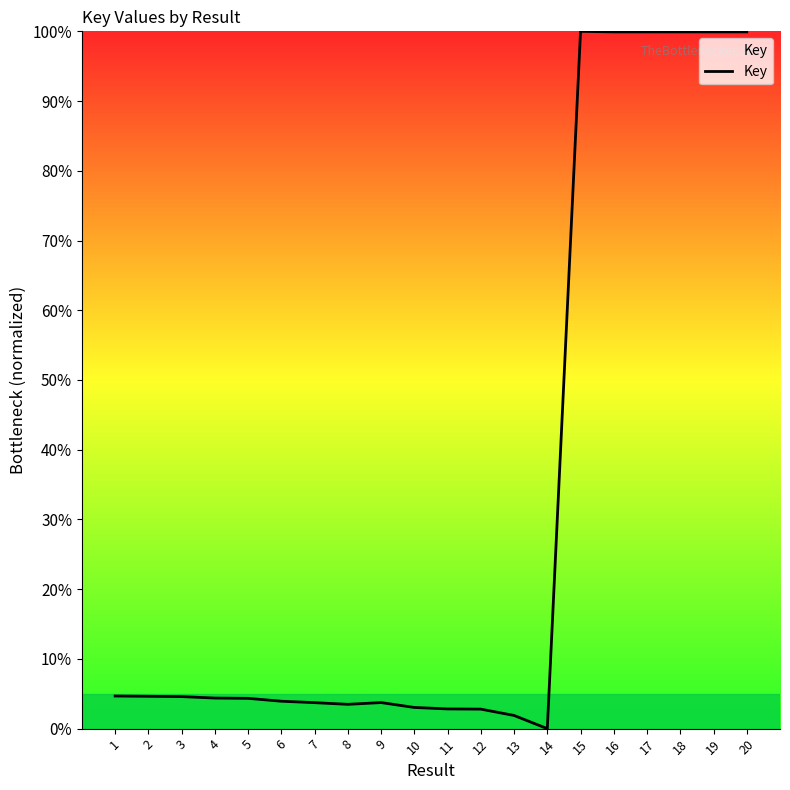

At which label does the data first exceed 4?

1